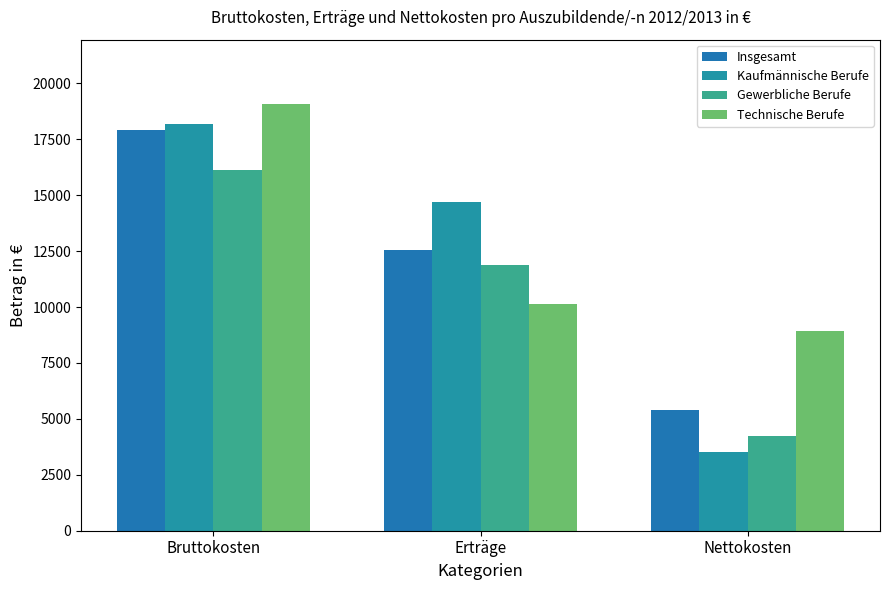

Reading left to right, what are all the values shown in this chart?

Insgesamt: 17933	12535	5398
Kaufmännische Berufe: 18206	14684	3522
Gewerbliche Berufe: 16116	11859	4257
Technische Berufe: 19092	10153	8939